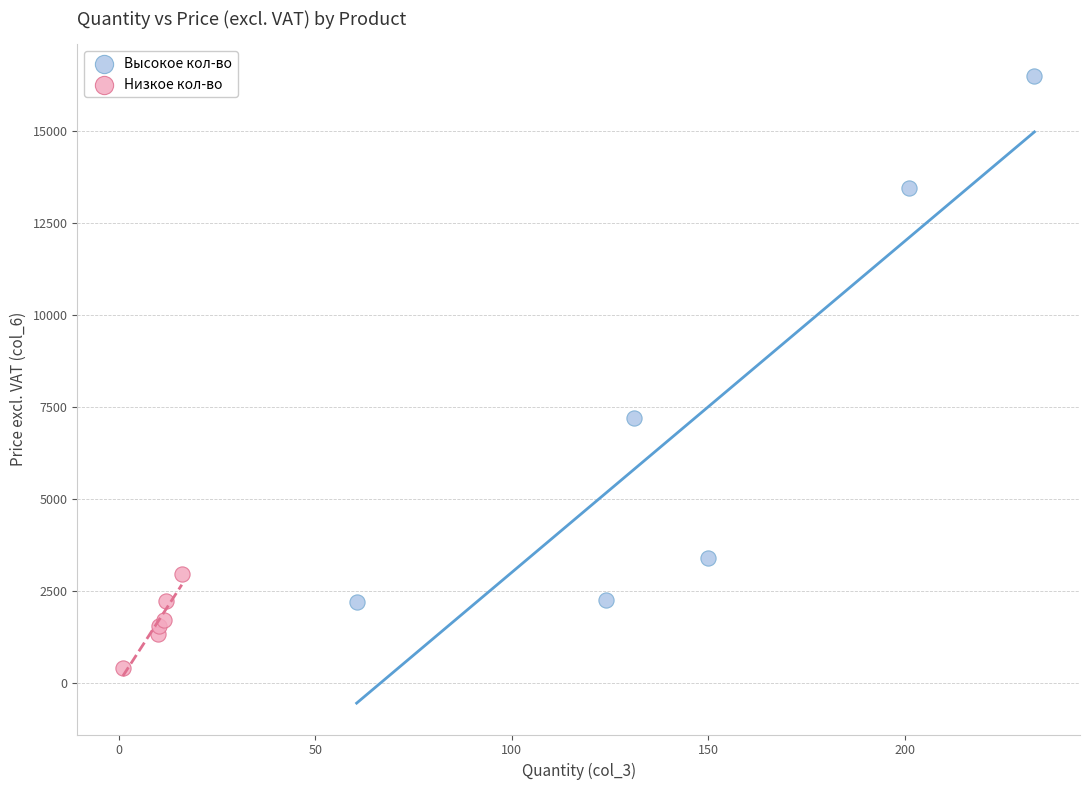

What are all the series names shown in the legend?

Высокое кол-во, Низкое кол-во